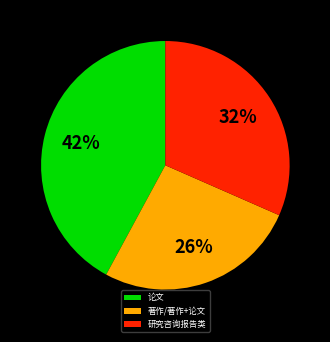

Between 论文 and 著作/著作+论文, which is larger?

论文